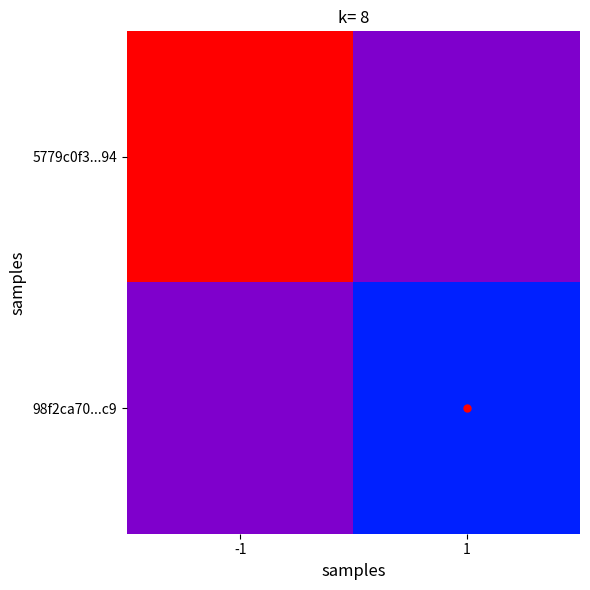

Reading right to left, extract all data points from this chart.

5779c0f3...94: 1=0	-1=13
98f2ca70...c9: 1=3	-1=0